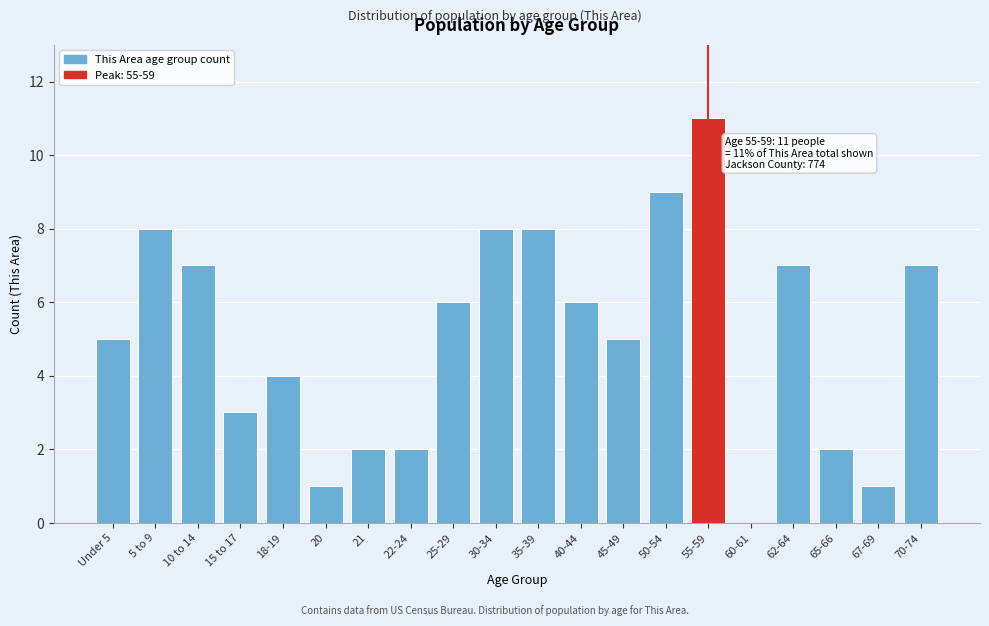

Reading left to right, list all the values displayed in this chart.

Under 5=5	5 to 9=8	10 to 14=7	15 to 17=3	18-19=4	20=1	21=2	22-24=2	25-29=6	30-34=8	35-39=8	40-44=6	45-49=5	50-54=9	55-59=11	60-61=0	62-64=7	65-66=2	67-69=1	70-74=7